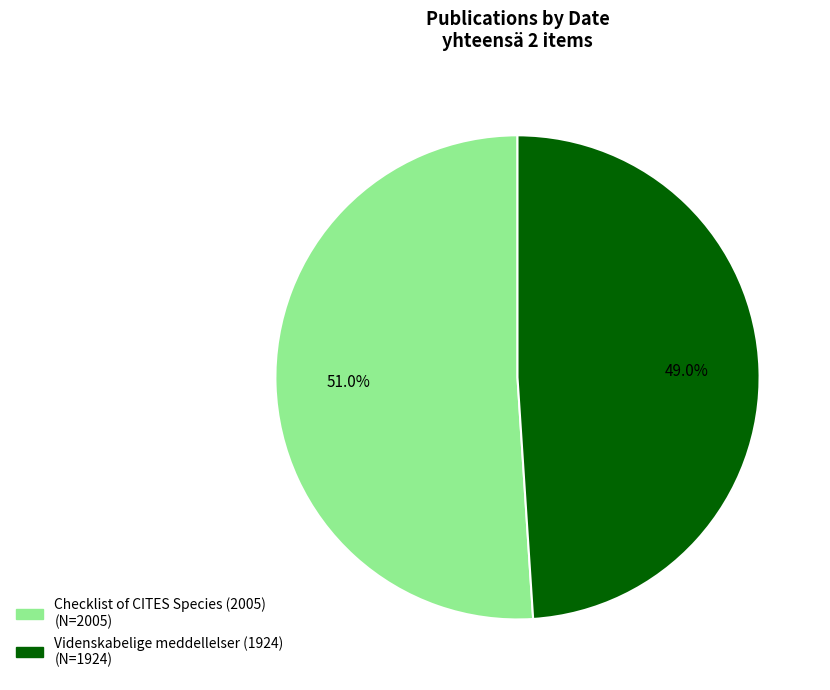

What portion of the pie excludes Checklist of CITES Species (2005)?

49.0%